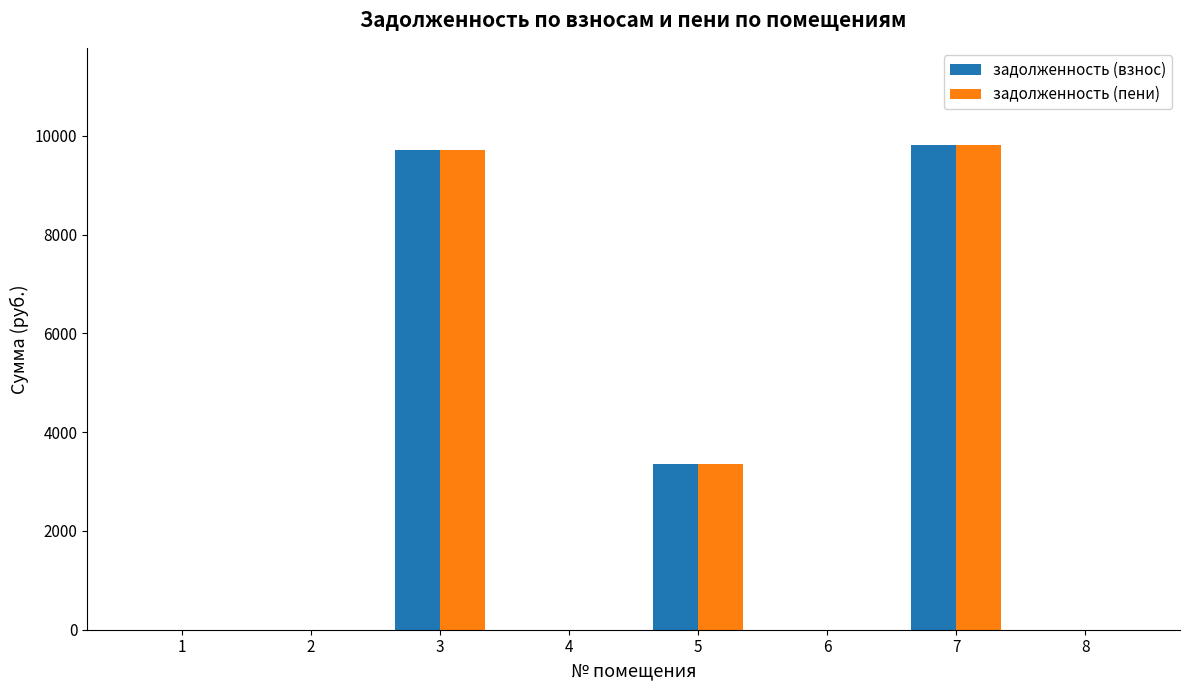

How many groups of bars are there?

8